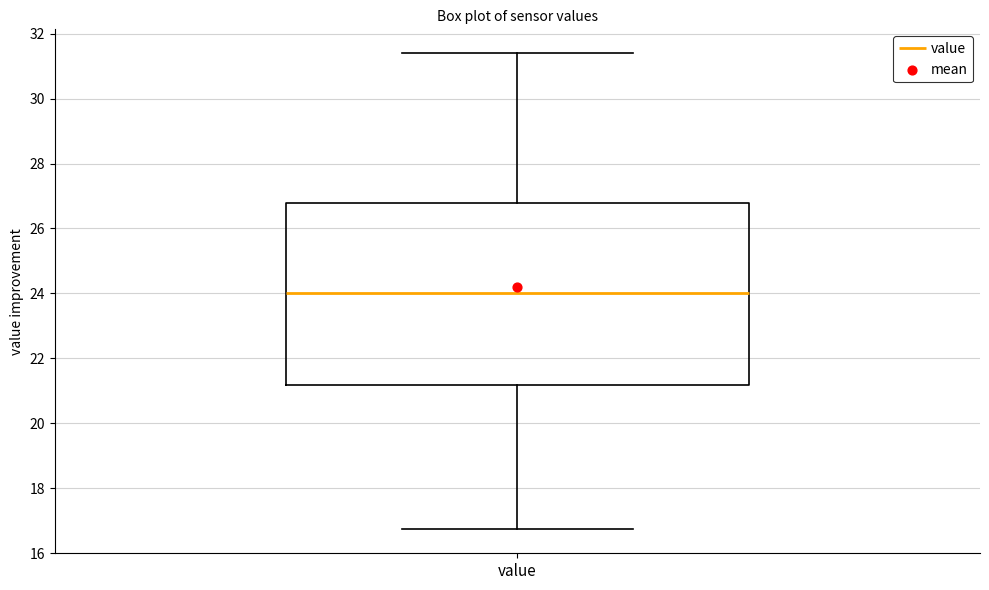

Transcribe this box plot: give where the median line is, the range the box spans, and where the two whiskers end, as read against the y-axis. The values are not printed on the chart, so give them approximately, as read against the axis.

median 24.0, box 21.2 to 26.8, whiskers 16.8 to 31.4